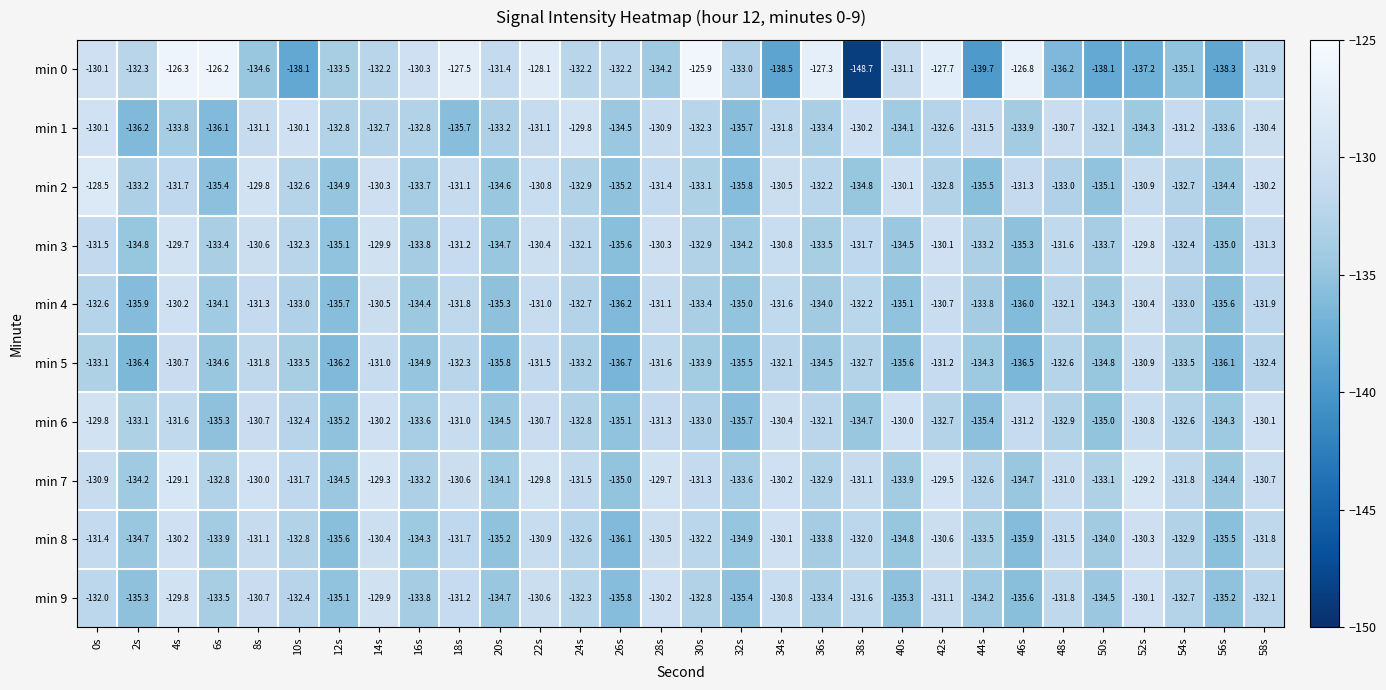

What is the maximum value shown in the chart?

-125.9